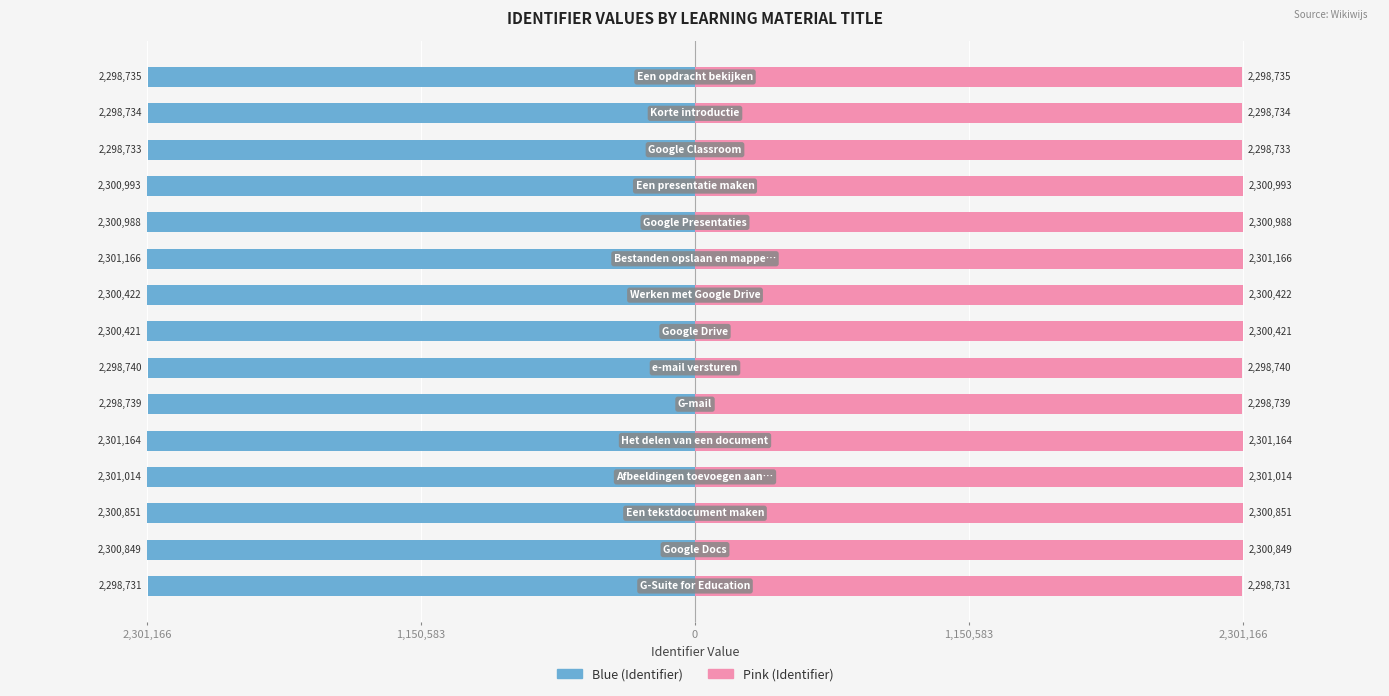

How many data points in Left (Identifier) are above -2300422?

7